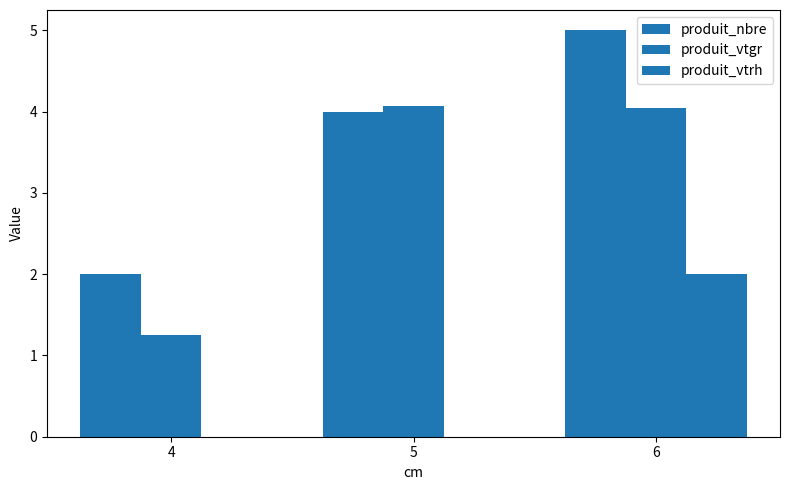

Are the bars horizontal?

No